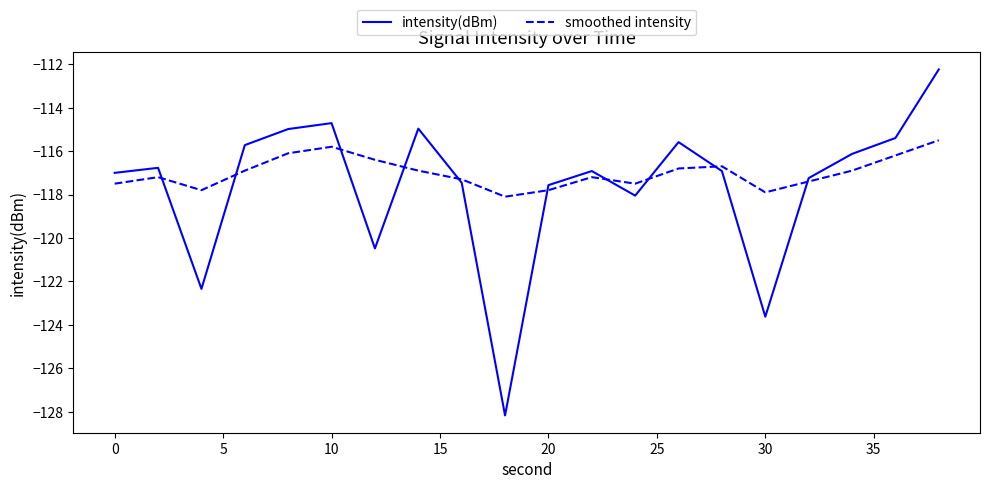

How many values in the smoothed intensity series exceed -116?

2